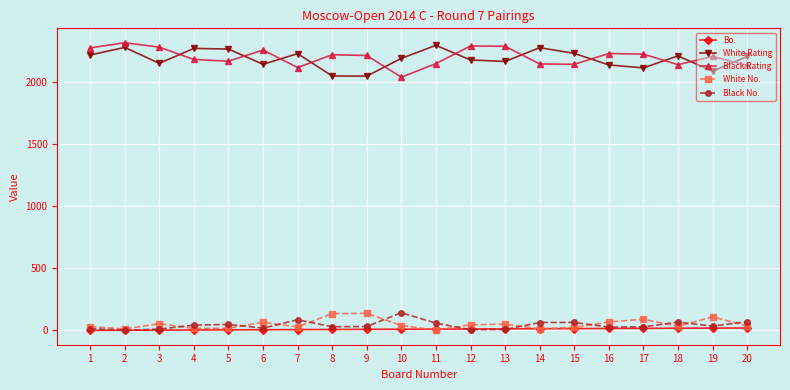

Is the value of Black No. at 1 greater than the value of Black Rating at 6?

No